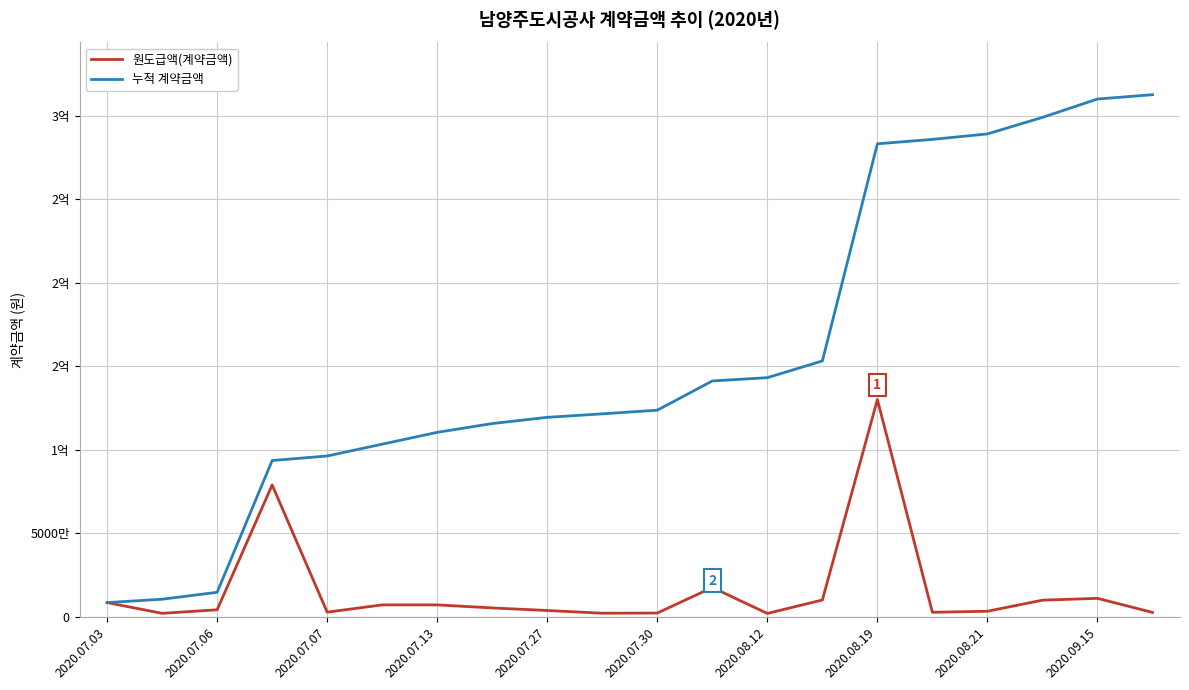

What are all the series names shown in the legend?

원도급액(계약금액), 누적 계약금액